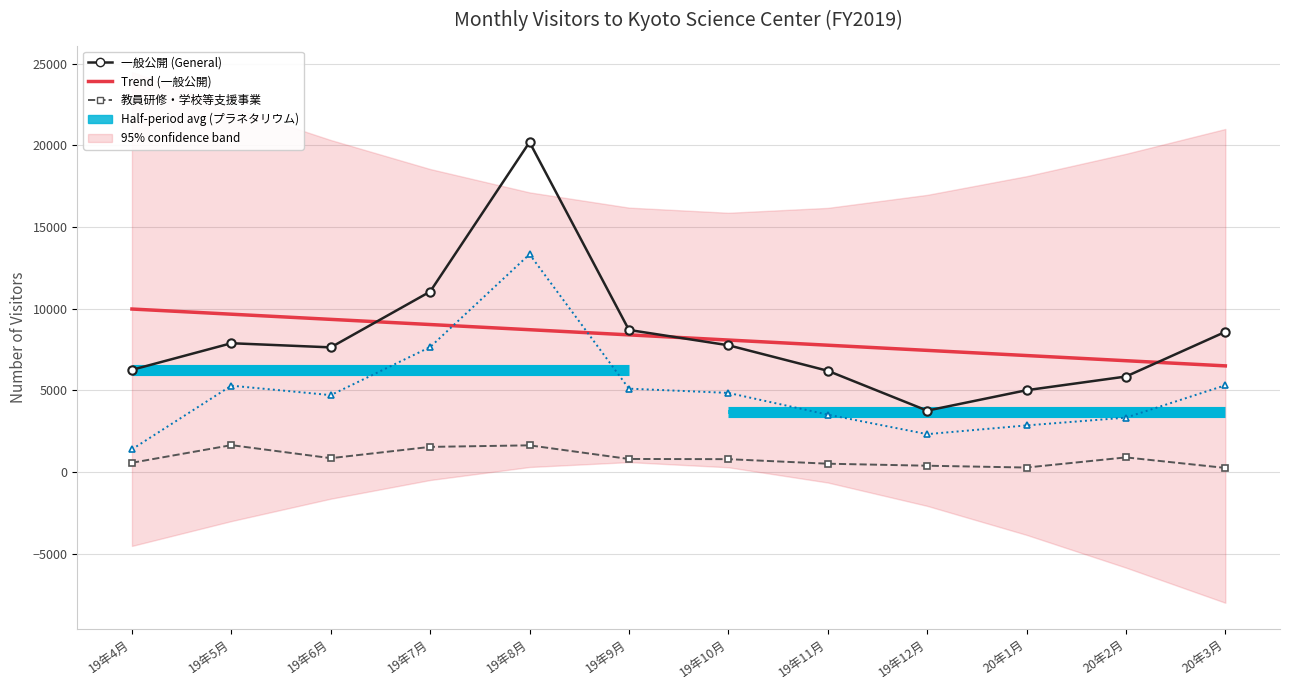

True or false: うちプラネタリウム観覧者 and 教員研修・学校等支援事業 intersect in this chart.

False